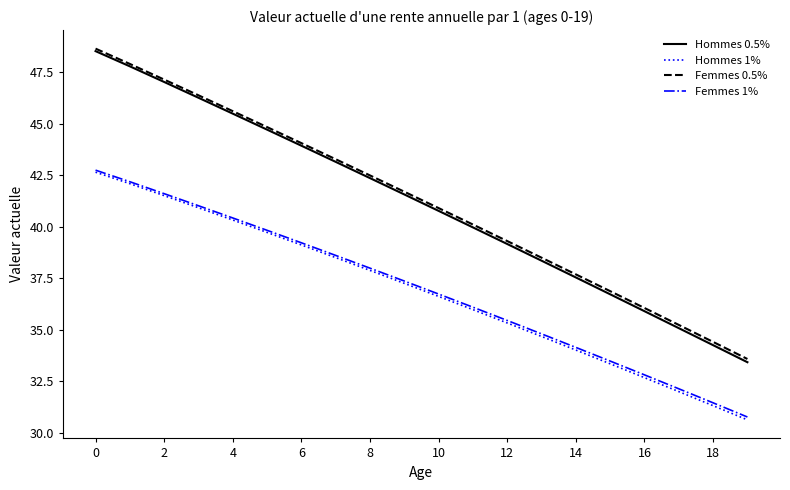

Which series has the largest range (max minus min)?

Hommes 0.5%